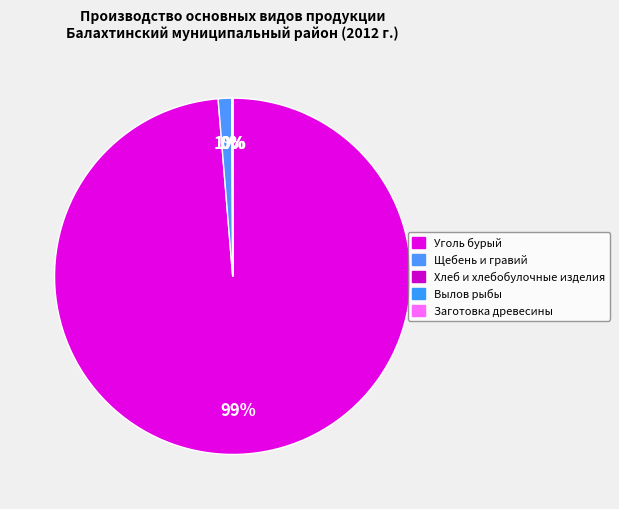

How many segments does this pie chart have?

5